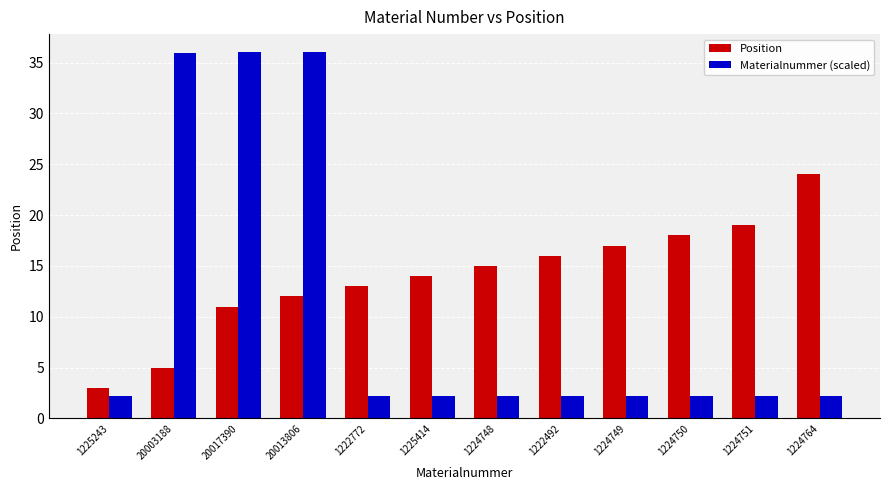

Rank the categories by Position value from highest to lowest.

1224764, 1224751, 1224750, 1224749, 1222492, 1224748, 1225414, 1222772, 20013806, 20017390, 20003188, 1225243